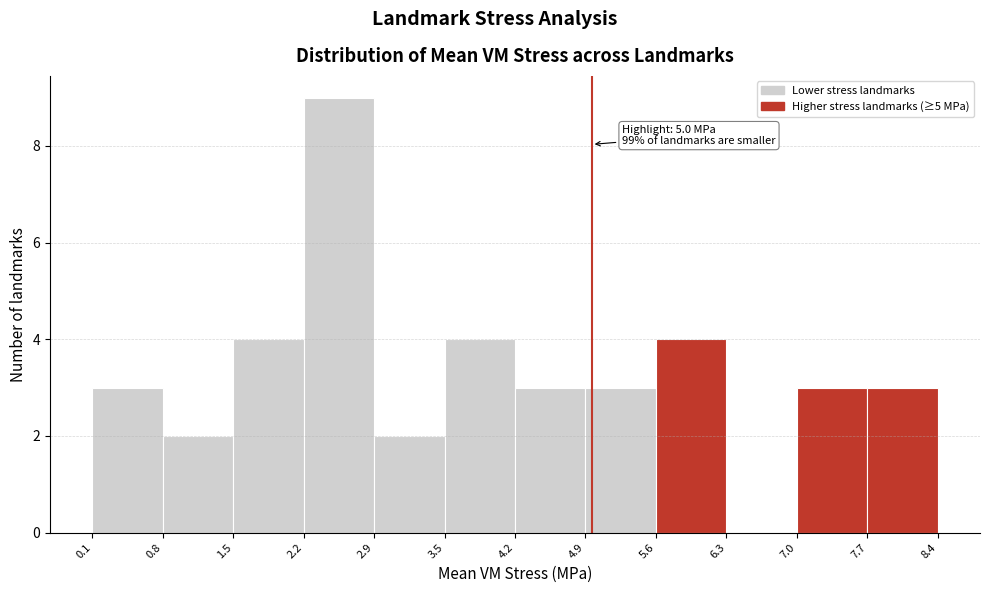

Which range on the x-axis has the tallest bar?

2.2 to 2.9